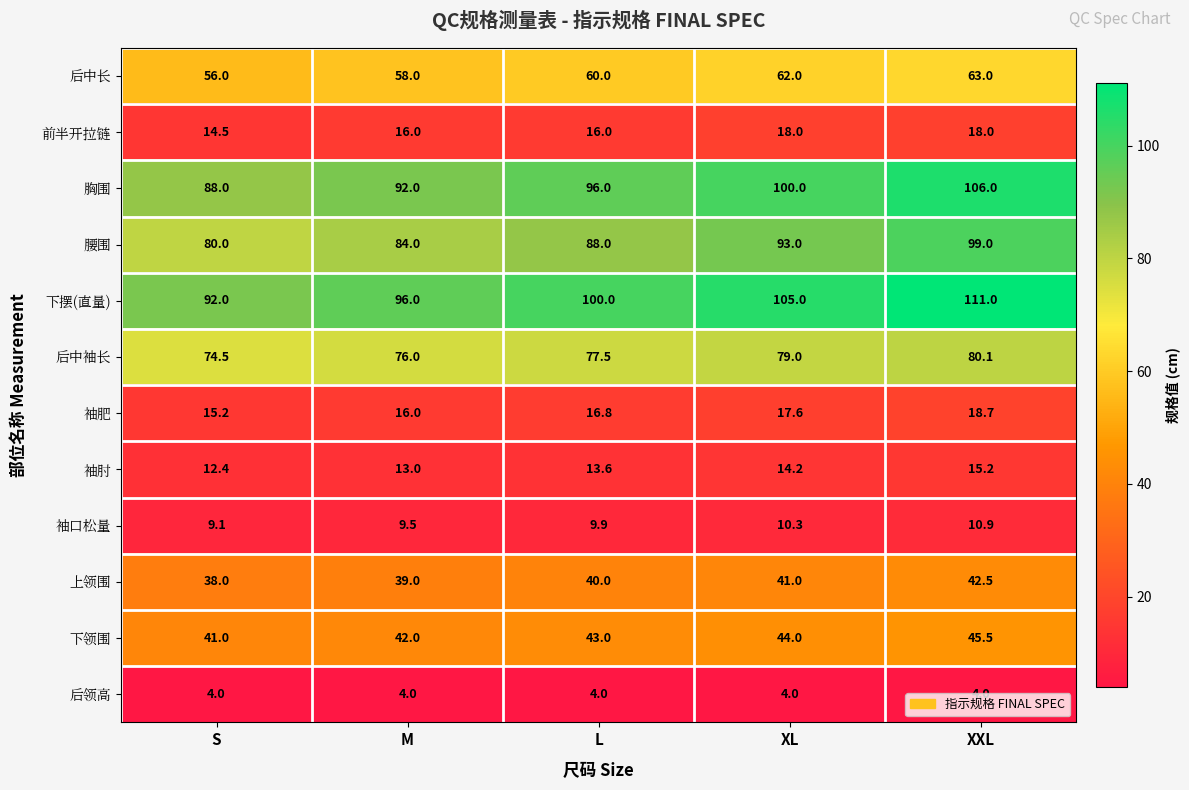

At how many categories does at least one series exceed 29?

5